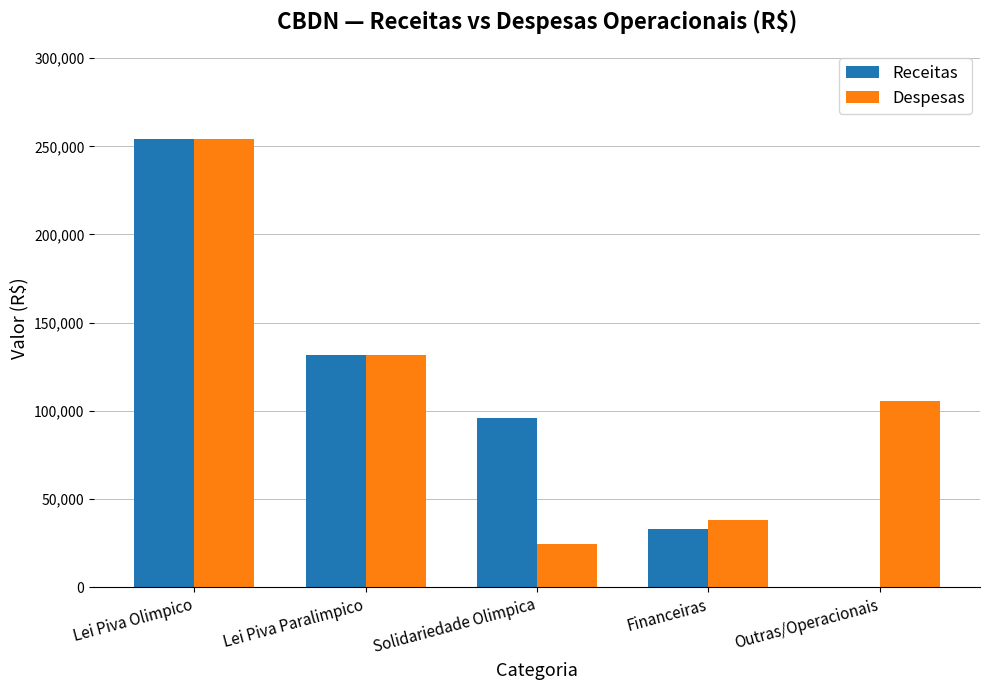

Is it true that Despesas equals 253928.6 at Lei Piva Olimpico?

True